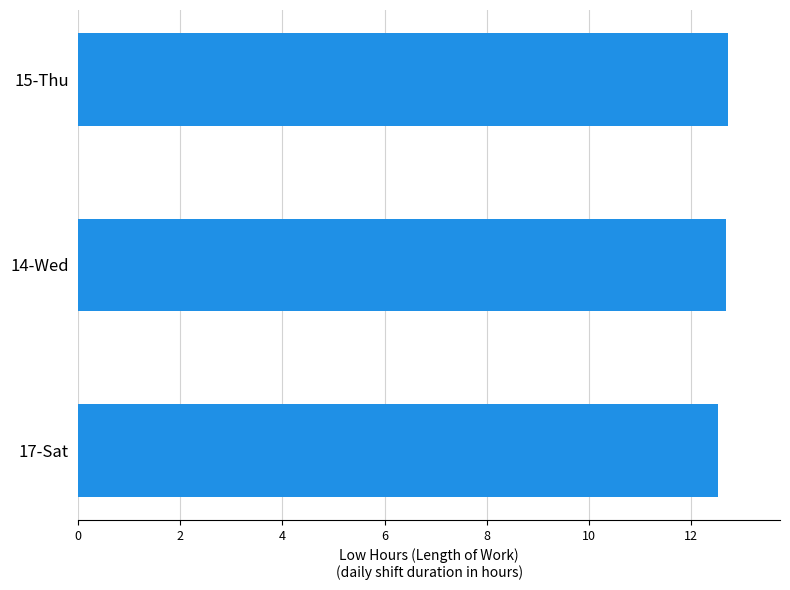

Reading bottom to top, list all the values displayed in this chart.

17-Sat=12.5	14-Wed=12.7	15-Thu=12.7